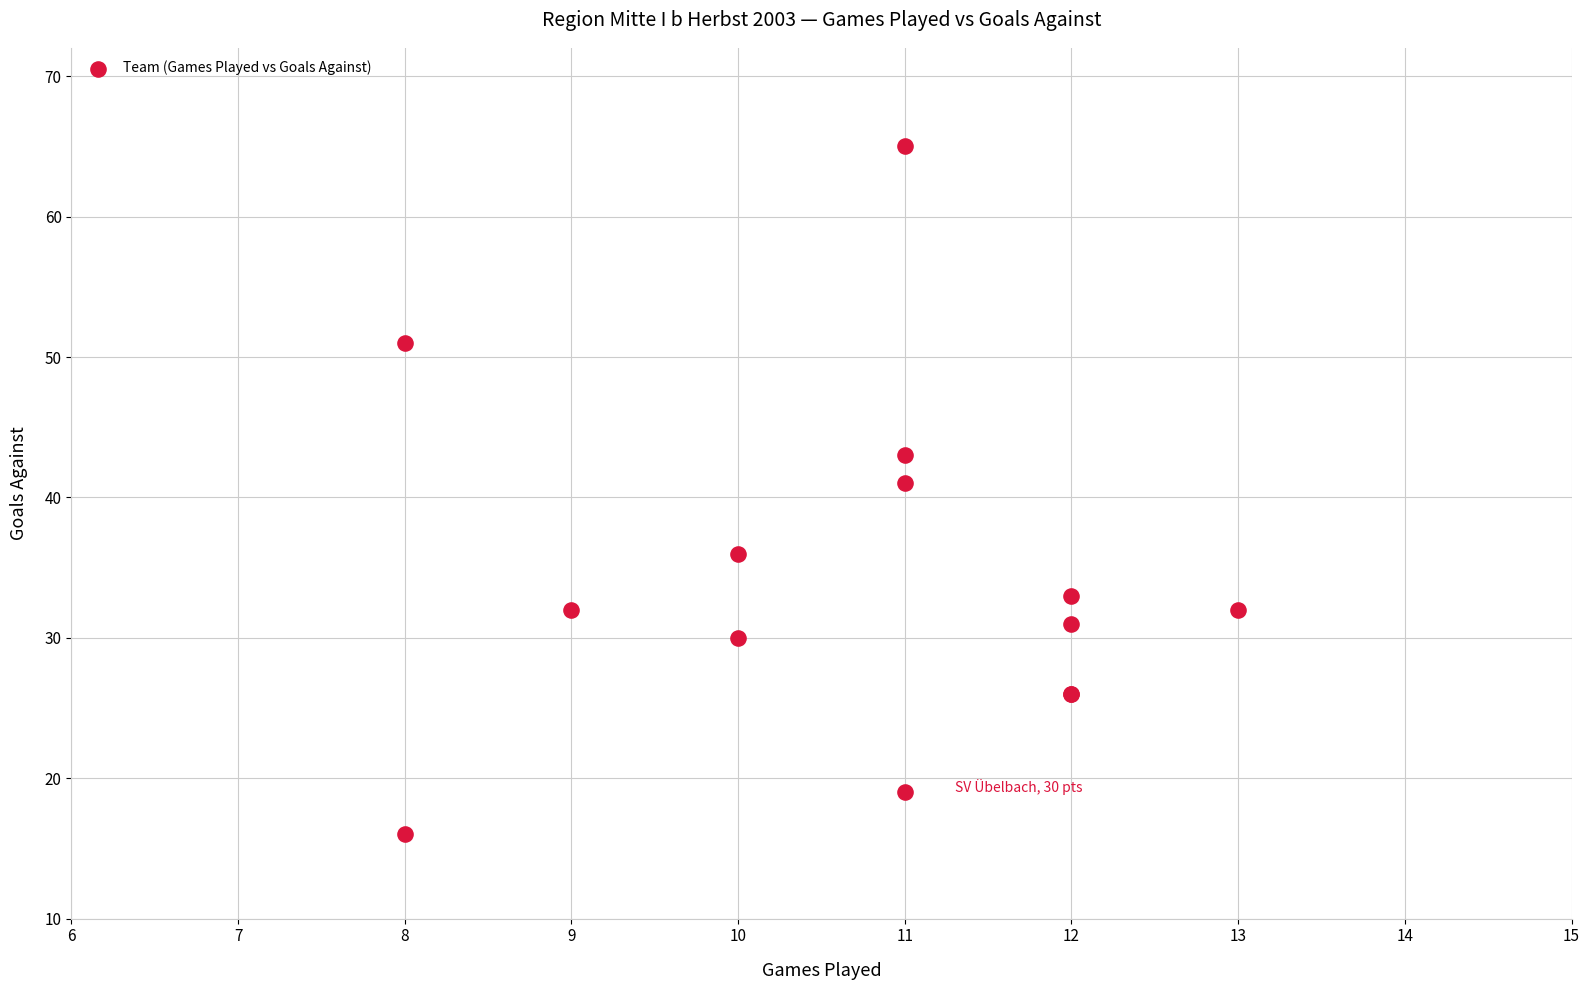

What Y value in the scatter plot is closest to 40?

41